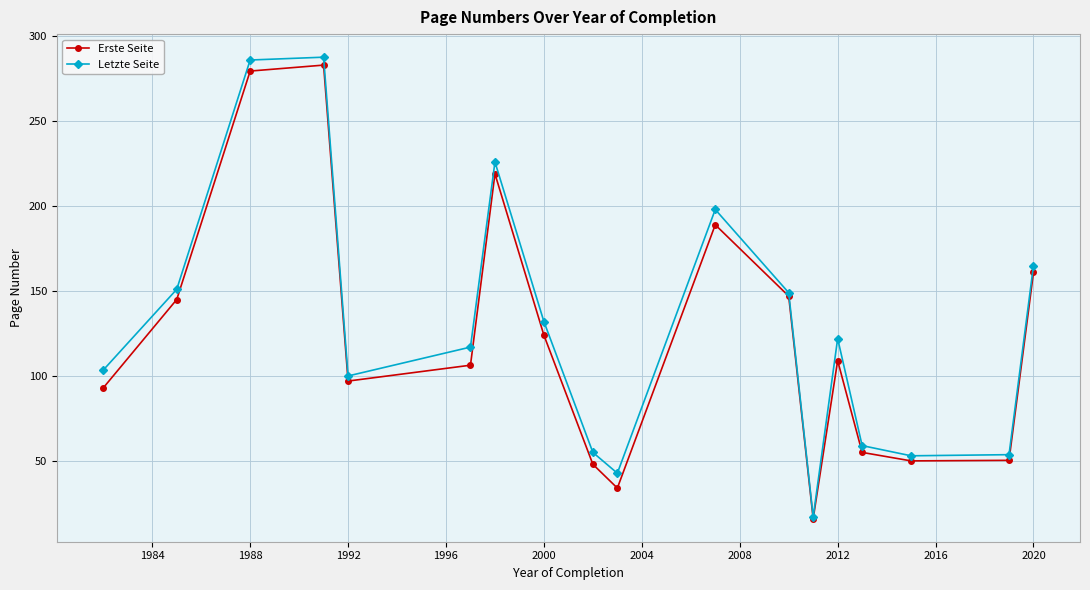

What is the lowest value of the Letzte Seite series?

17.0